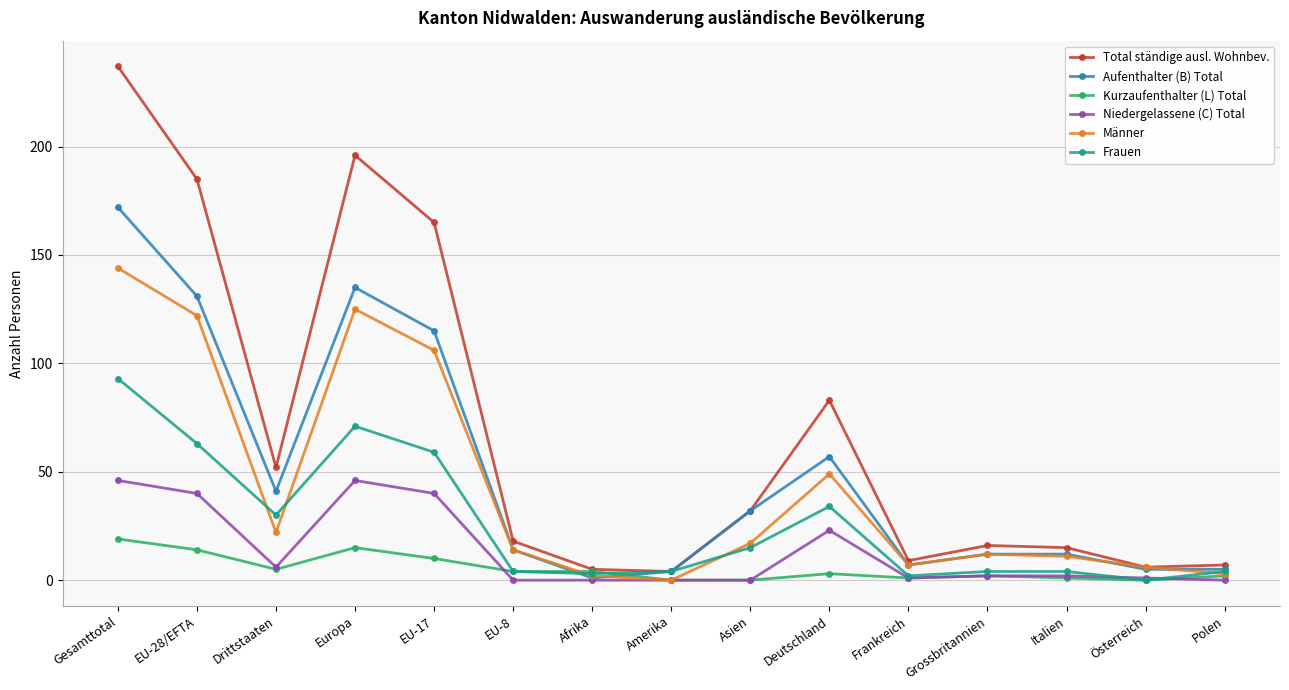

At which label is Niedergelassene (C) Total closest to 23?

Deutschland